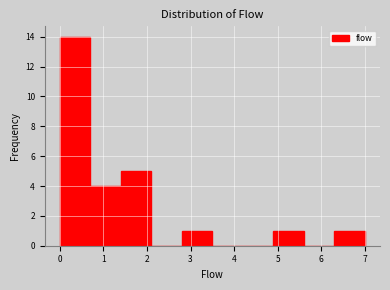

Over which range of the x-axis is the bar tallest?

0.0 to 0.7